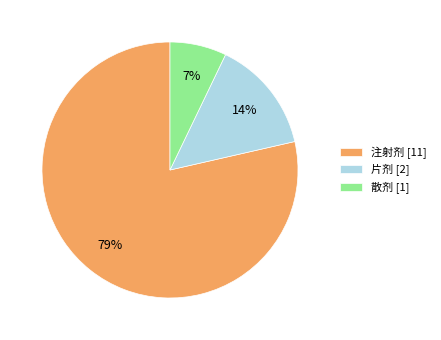

Between 散剂 [1] and 片剂 [2], which is larger?

片剂 [2]